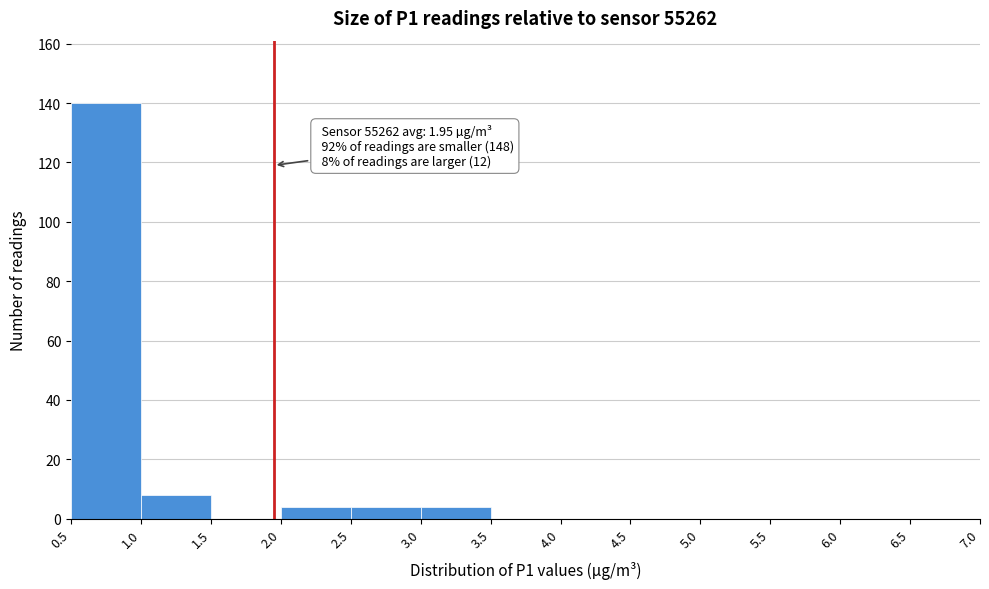

Over which range of the x-axis is the bar tallest?

0.5 to 1.0